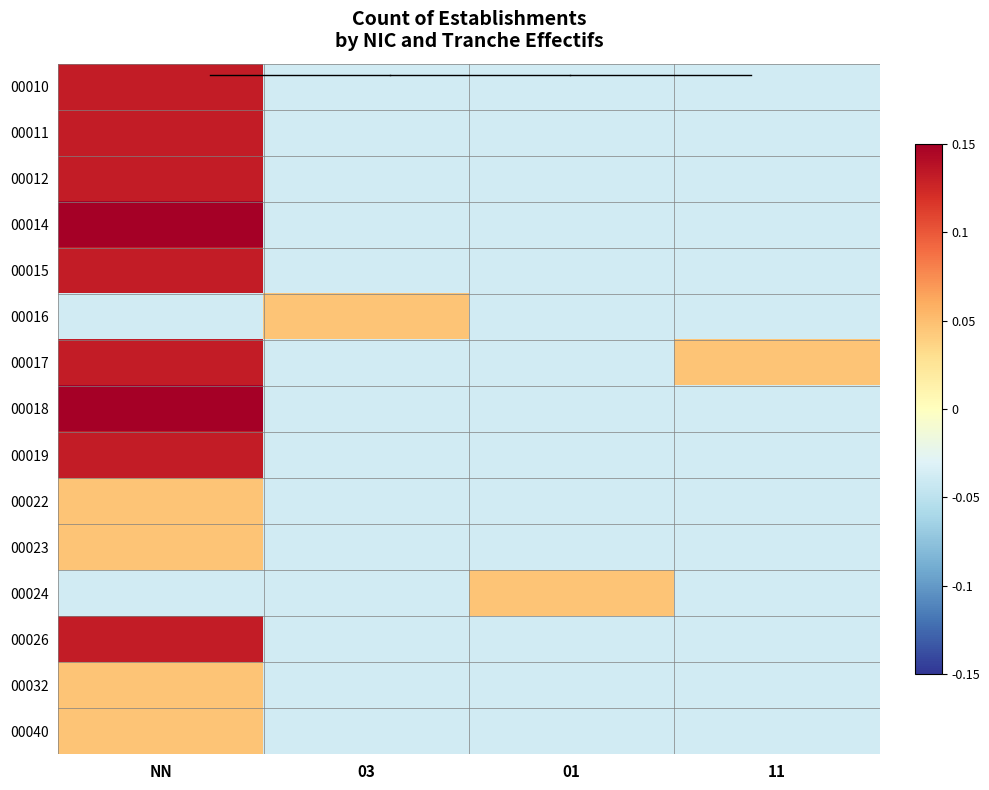

Which has a higher value, 01 or 03?

01